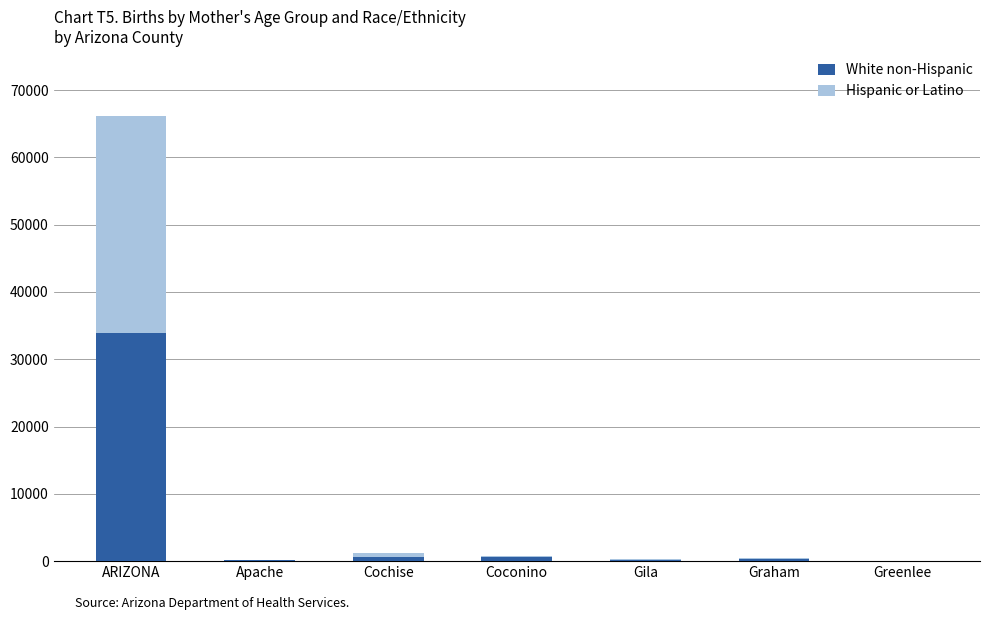

Is it true that White non-Hispanic equals 0 at Greenlee?

True